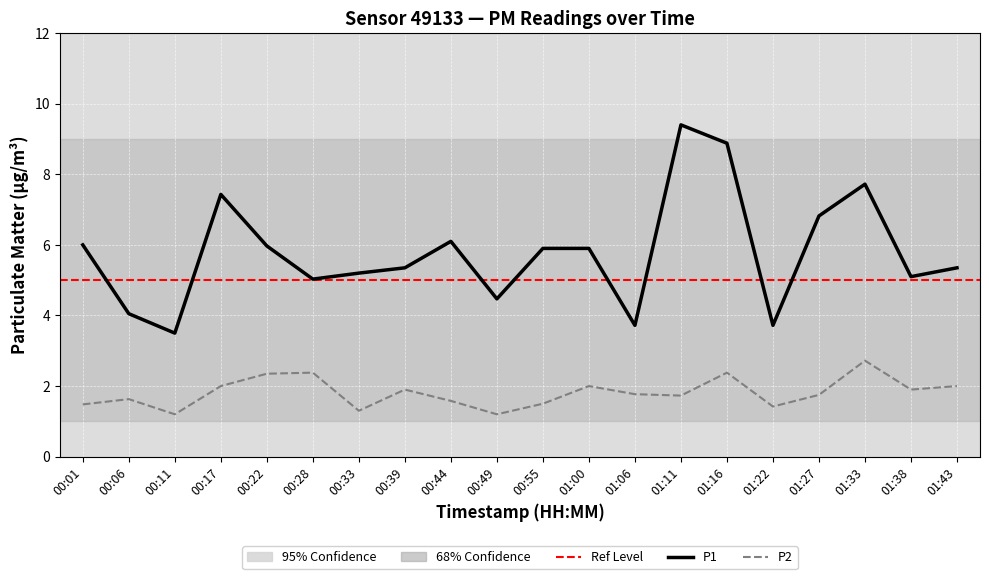

At 00:55, list the series in order from largest to smallest.

P1, P2